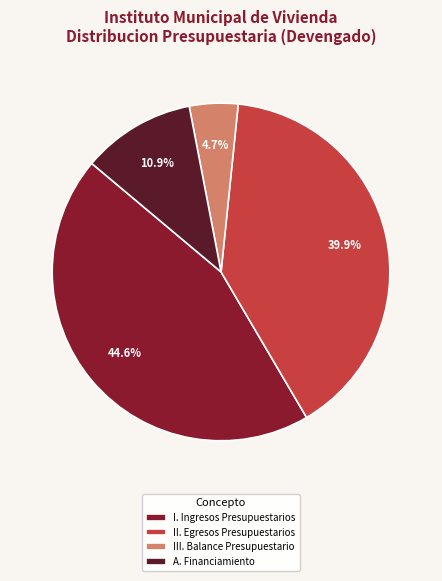

Between II. Egresos Presupuestarios and III. Balance Presupuestario, which is larger?

II. Egresos Presupuestarios